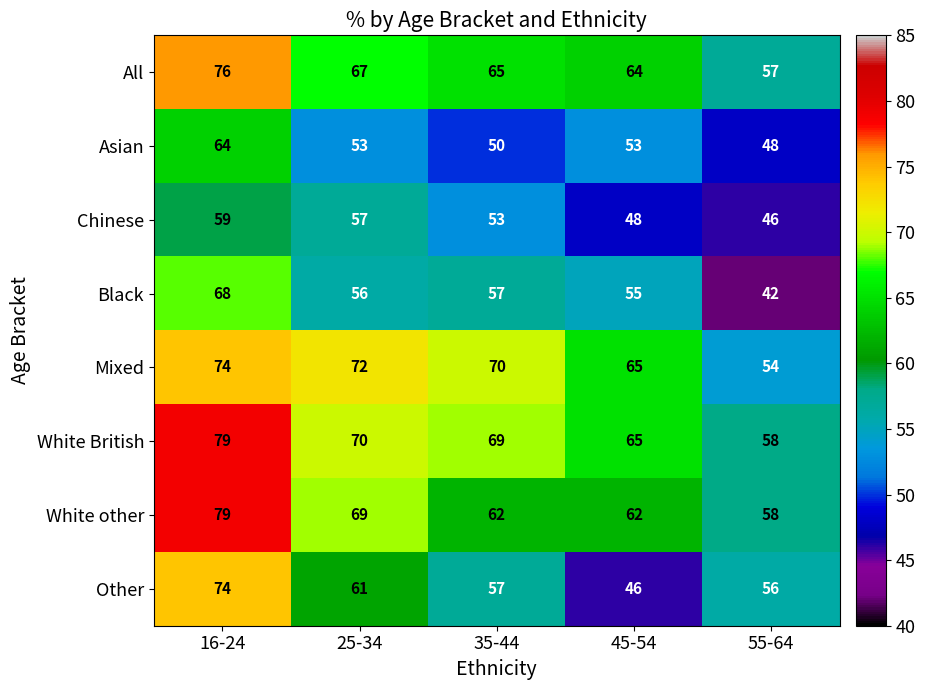

List the labels in order of Black value, smallest first.

55-64, 45-54, 25-34, 35-44, 16-24